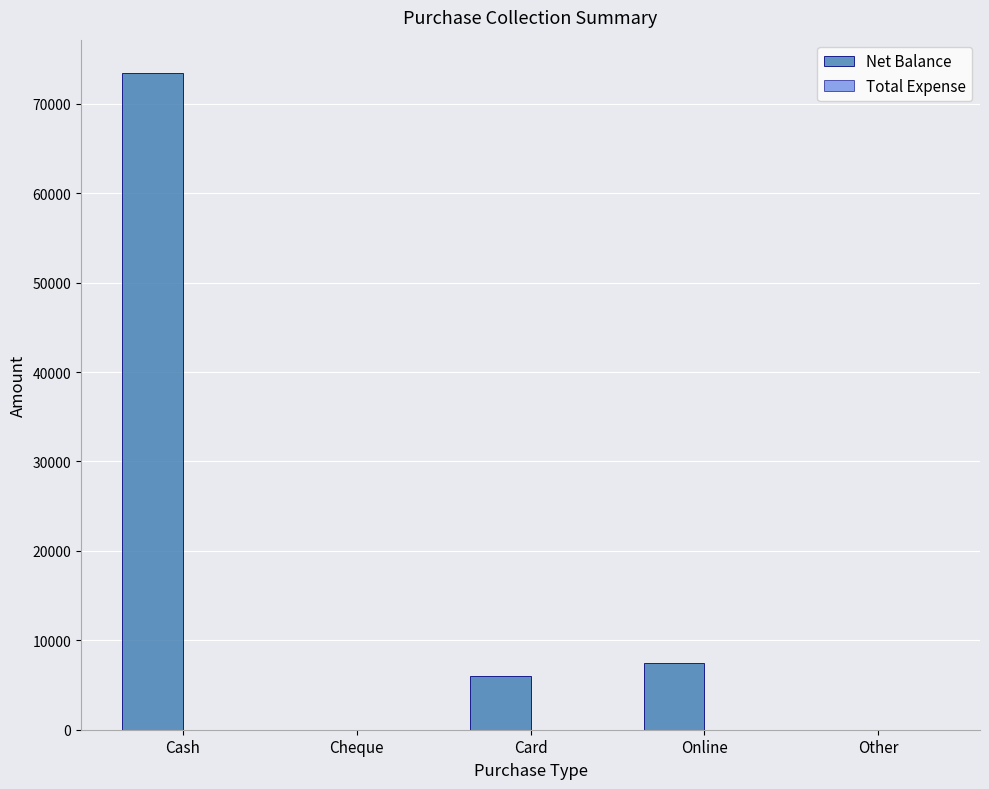

What is the approximate value at Online?

7500